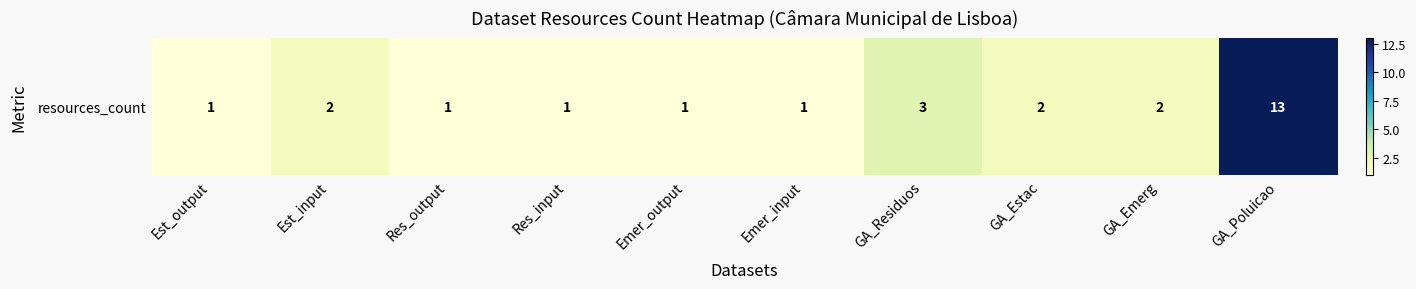

What is the minimum value shown in the chart?

1